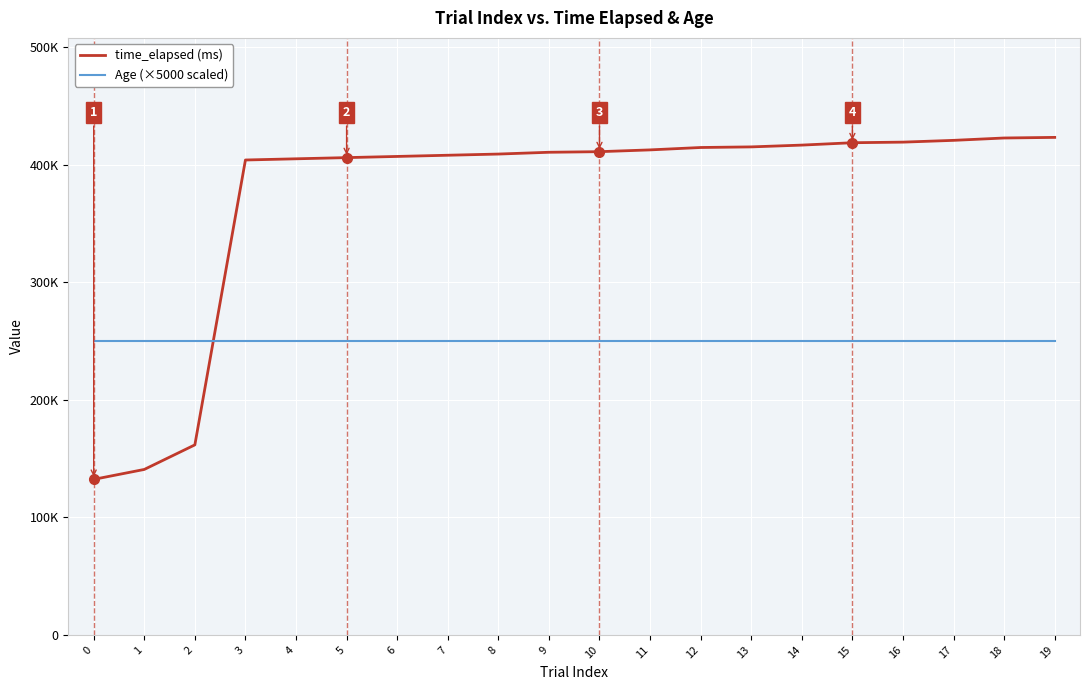

Is the value of Age (×5000 scaled) at 12 greater than the value of time_elapsed (ms) at 4?

No